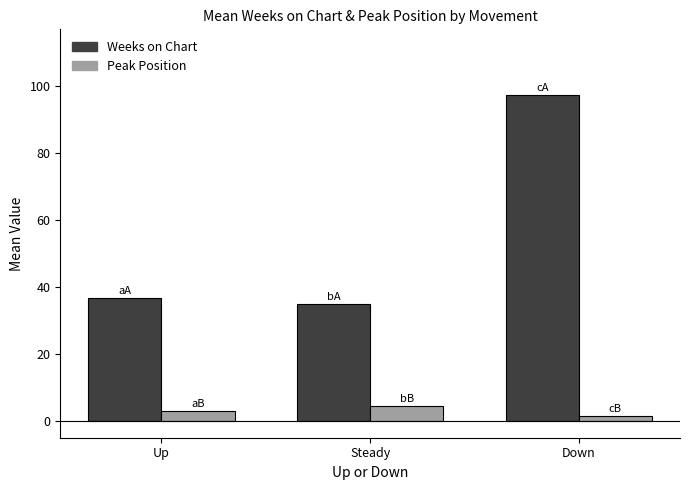

What are all the series names shown in the legend?

Weeks on Chart, Peak Position